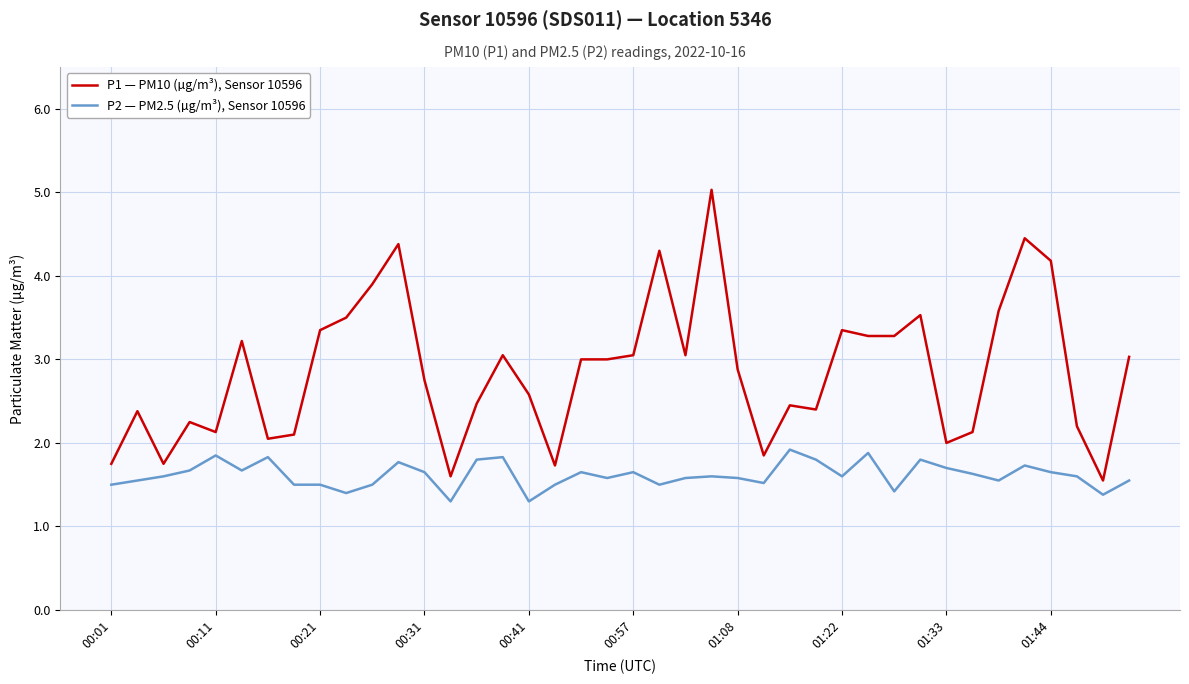

Which series has the largest range (max minus min)?

P1 — PM10 (µg/m³), Sensor 10596